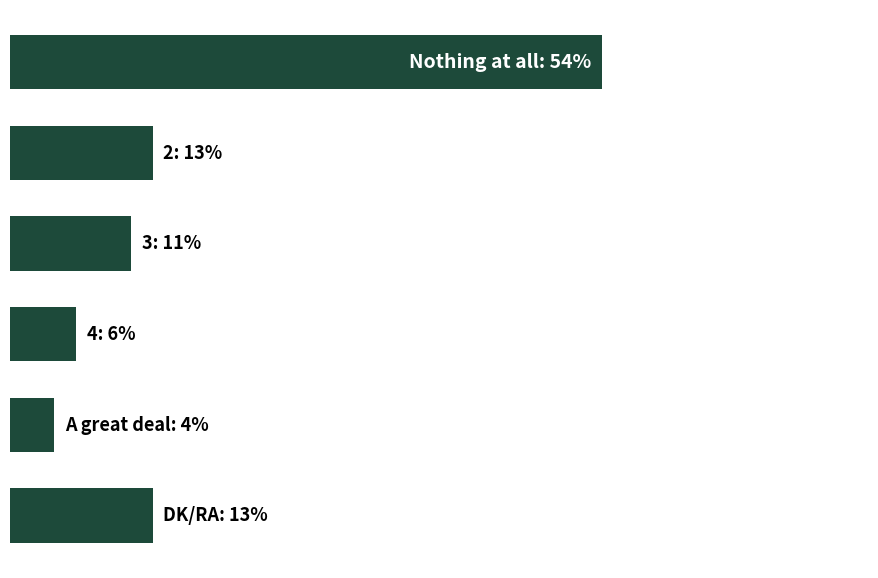

Does the chart contain any negative values?

No